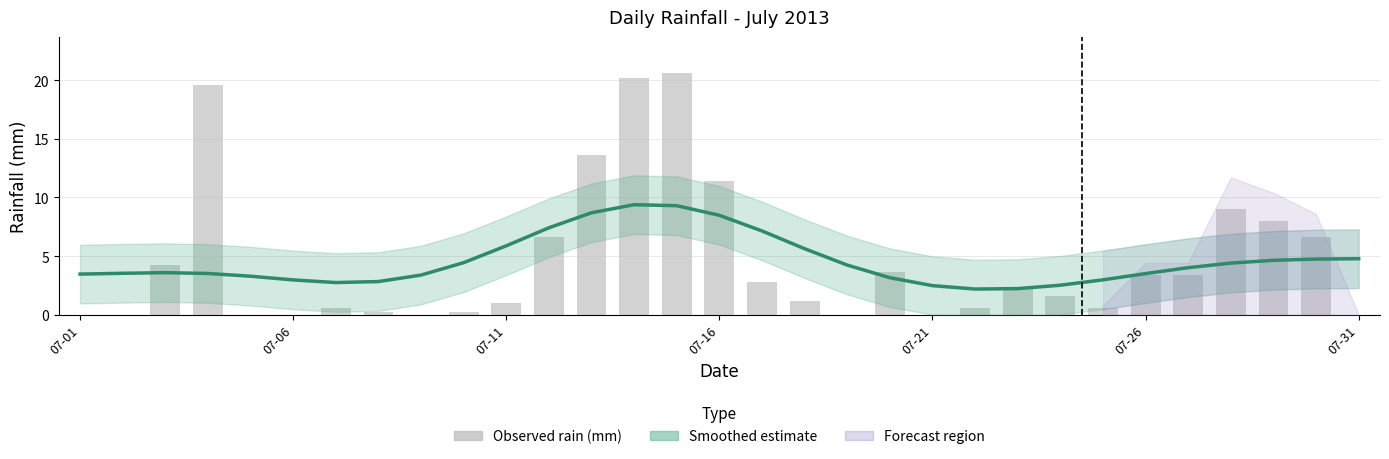

Between 29 and 30, which series saw the biggest shift?

rain